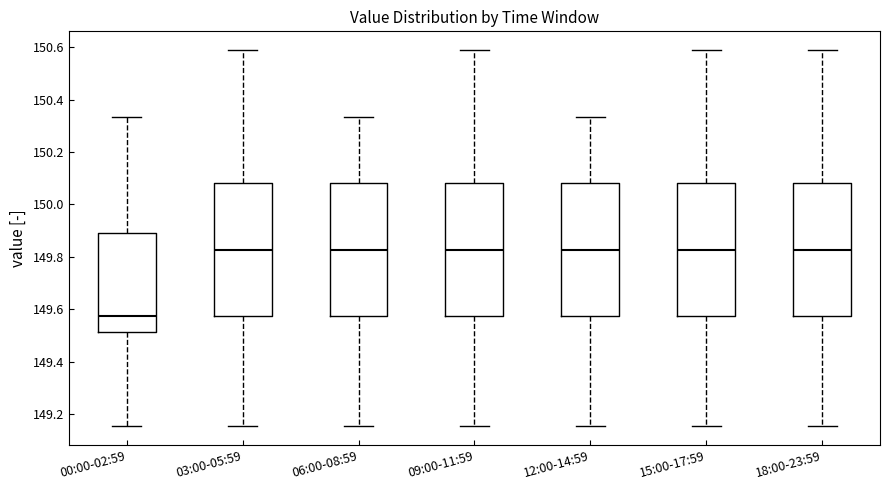

Where is the lower edge of the box for 18:00-23:59 on the y-axis? The values are not printed on the chart, so give them approximately, as read against the axis.

149.58